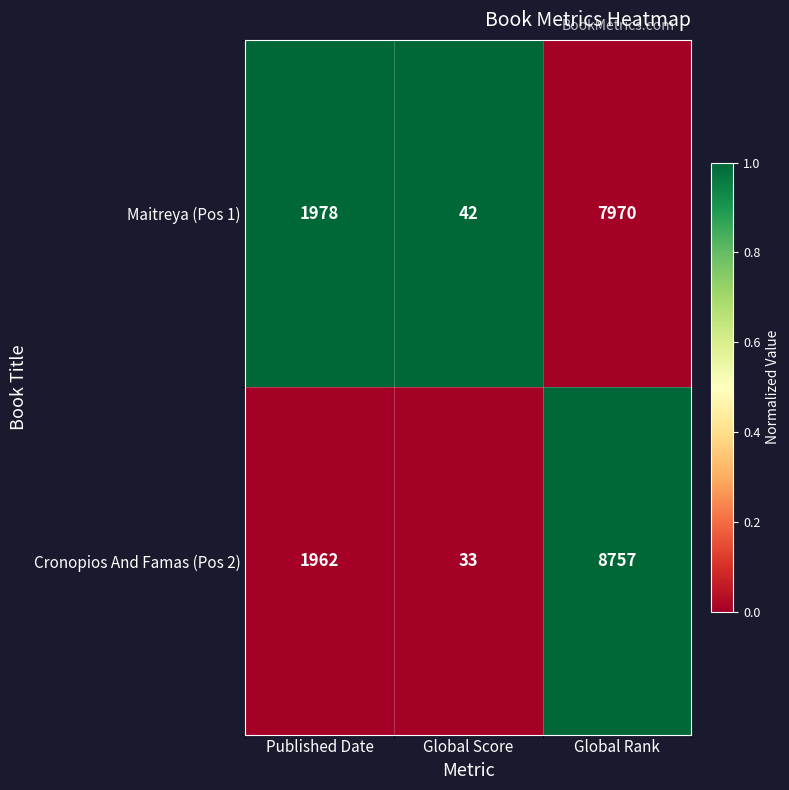

What value does the Maitreya (Pos 1) series have at Global Rank, to the nearest 50?

7950